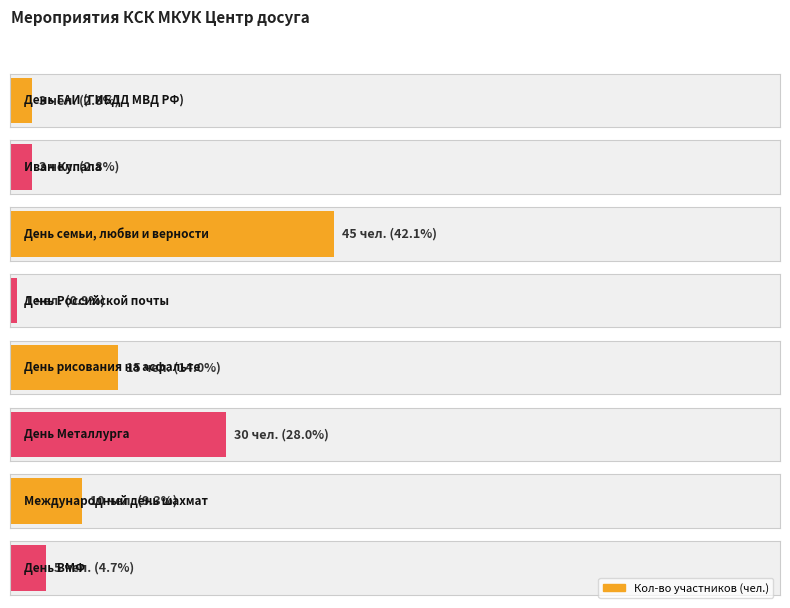

Are the bars grouped side by side (vs. stacked)?

No